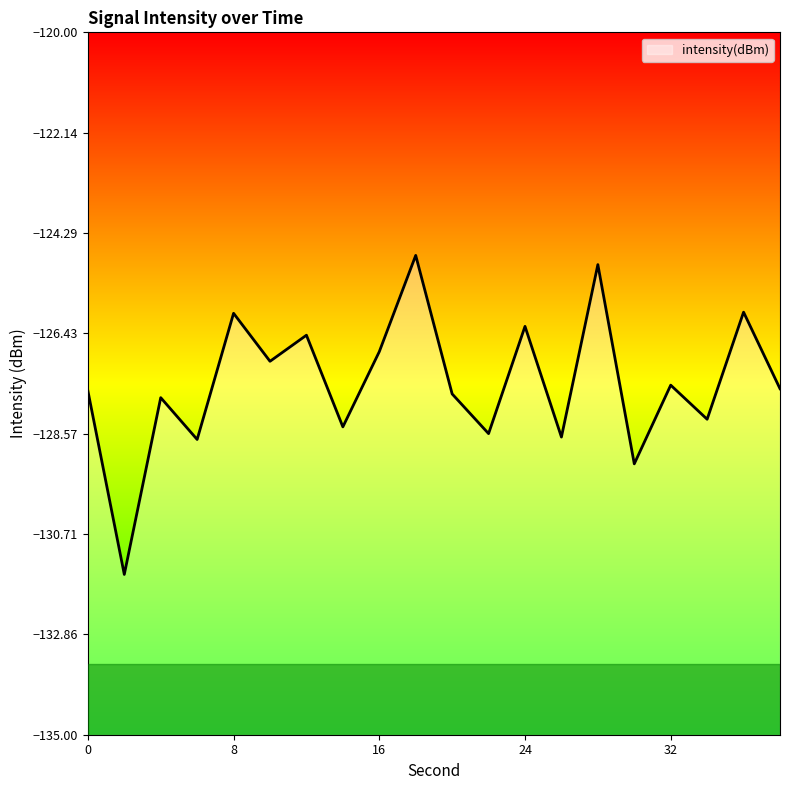

What is the minimum value shown in the chart?

-131.6